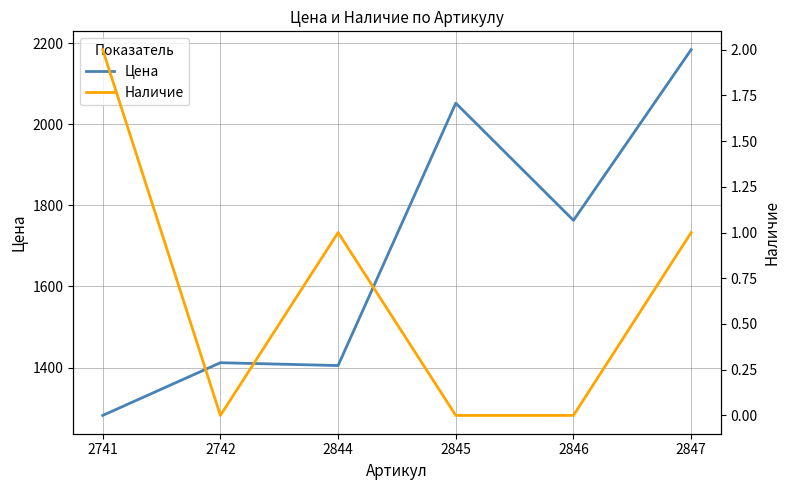

Which series has the largest total across all categories?

Цена